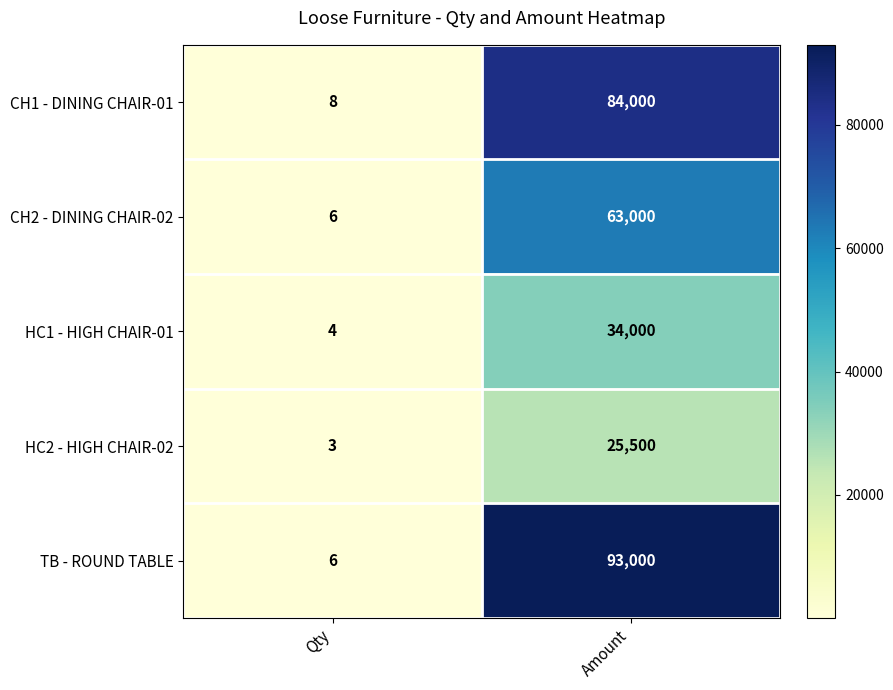

What is the difference between the TB - ROUND TABLE values at Amount and Qty?

92994